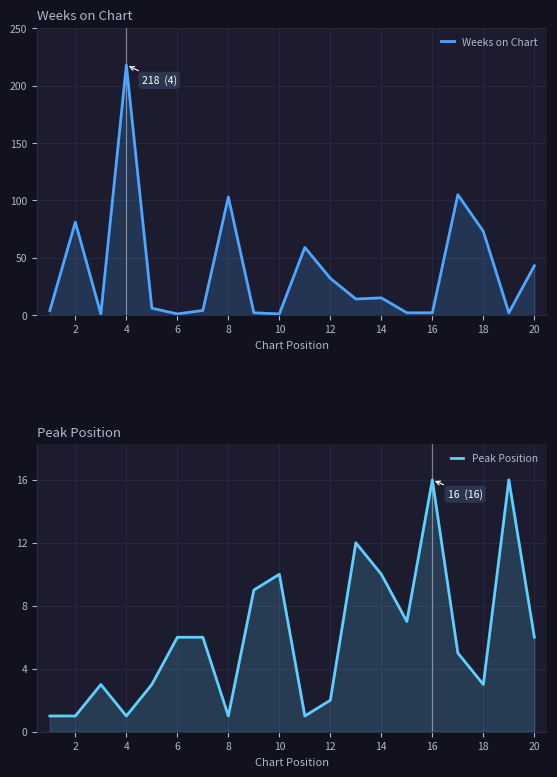

Between 10 and 16, which series saw the biggest shift?

Peak Position